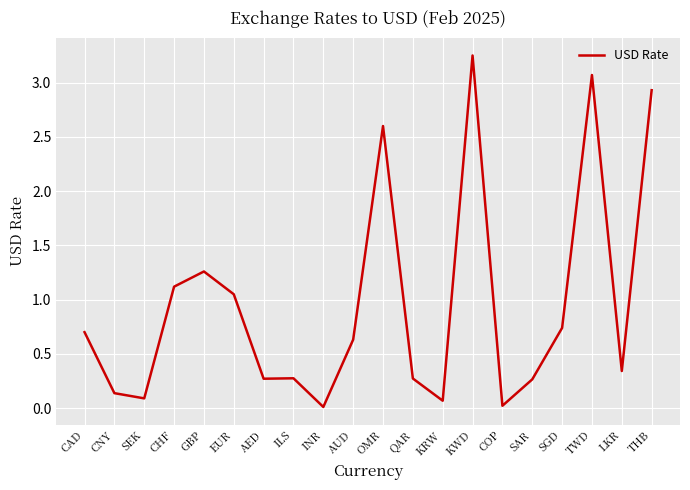

Which label corresponds to the largest value in the chart?

KWD